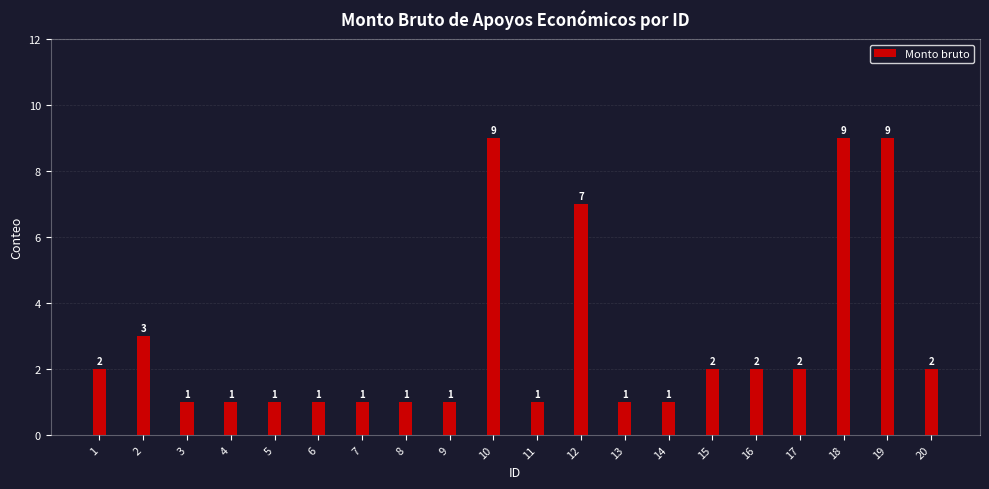

What is the change in value from 6 to 18?

+8